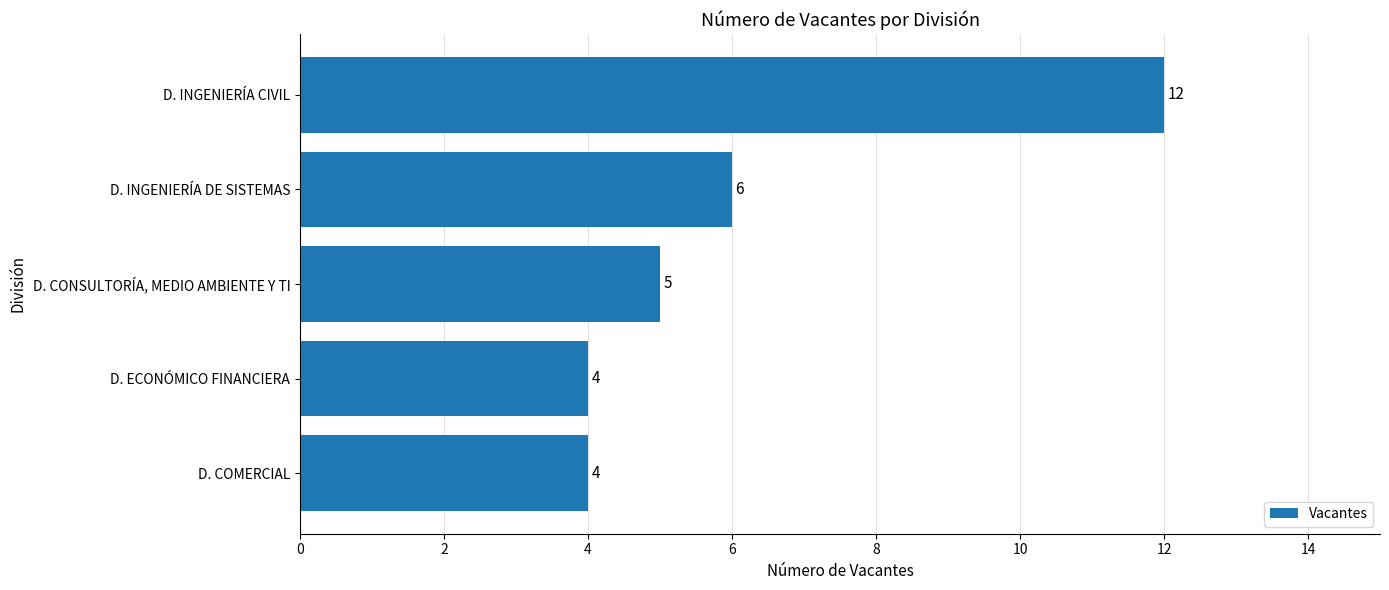

Does the chart contain stacked bars?

No